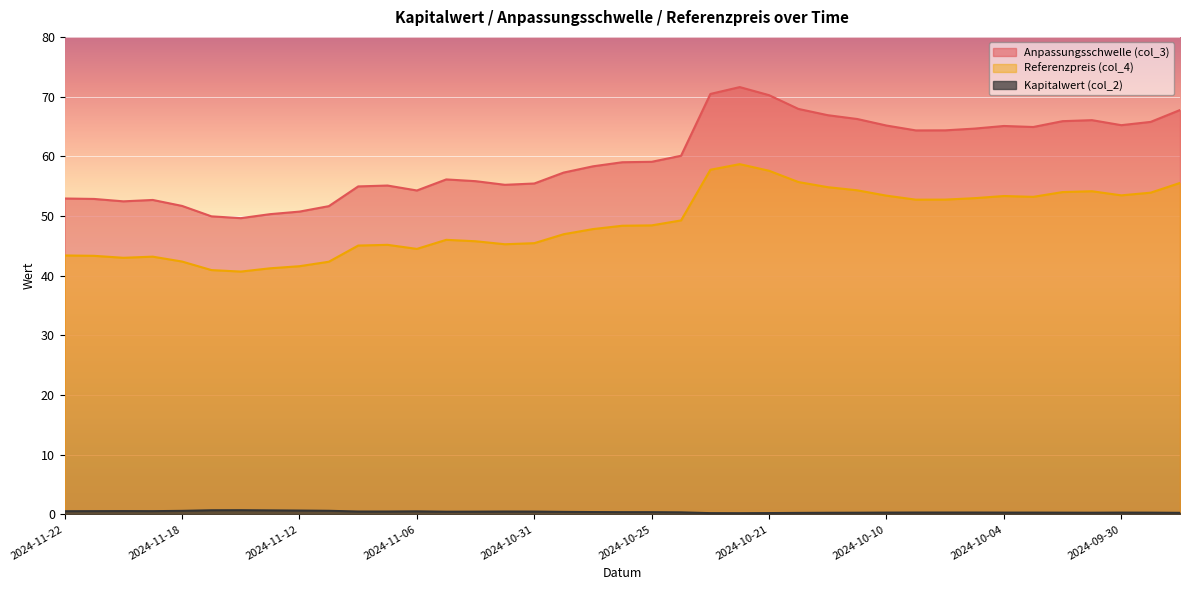

True or false: Kapitalwert (col_2) and Referenzpreis (col_4) cross at least once.

False